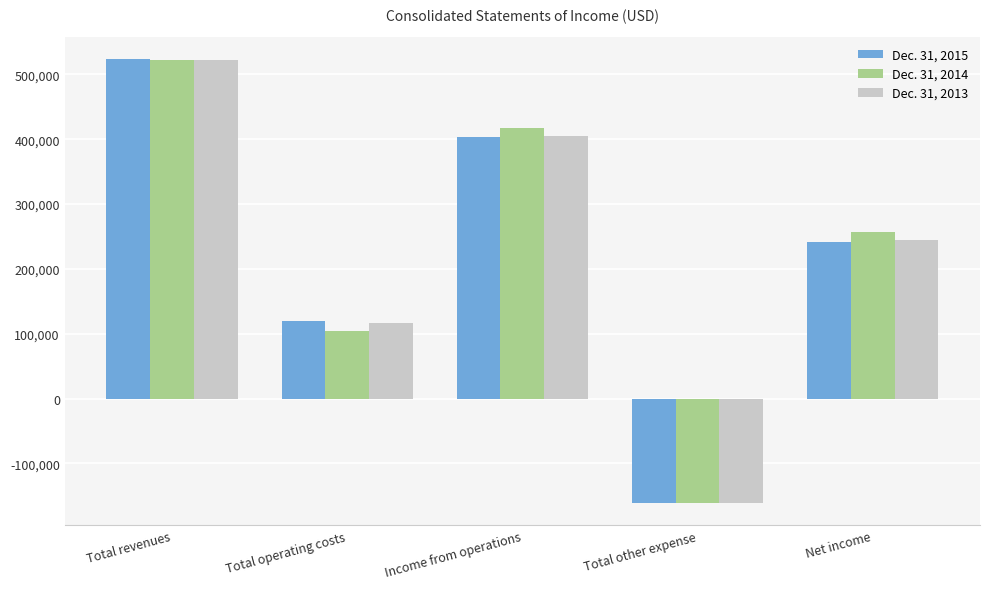

At which category is the sum across all series the highest?

Total revenues